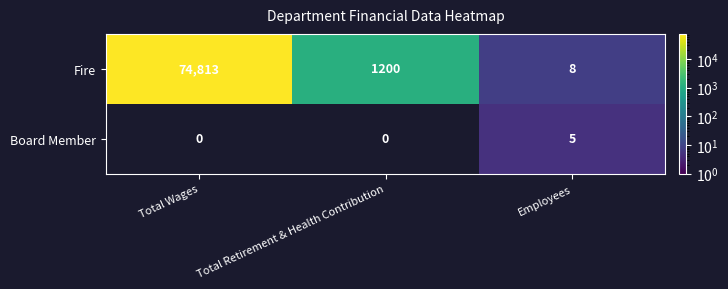

Between Total Wages and Total Retirement & Health Contribution, which series saw the biggest shift?

Fire